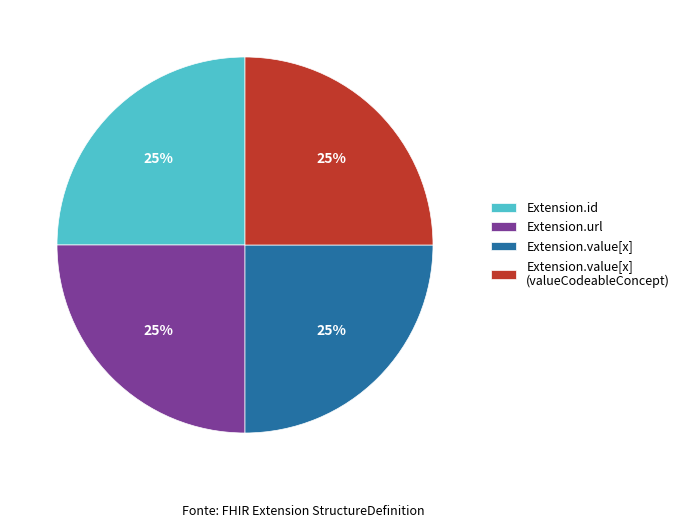

To the nearest percent, what is the average slice percentage?

25%